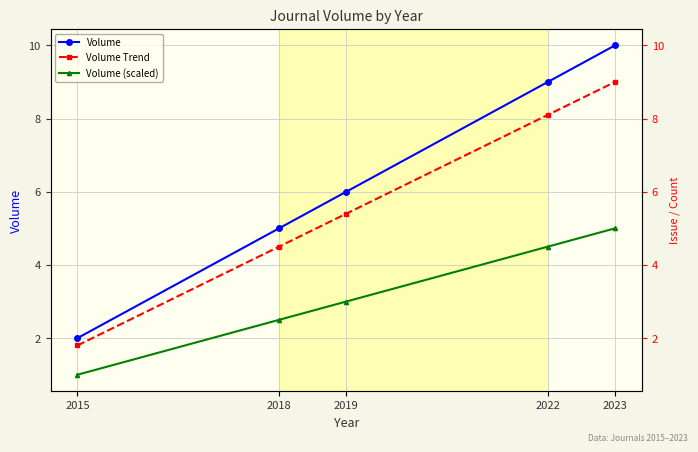

Rank the series by their average value, from highest to lowest.

Volume, Volume Trend, Volume (scaled)